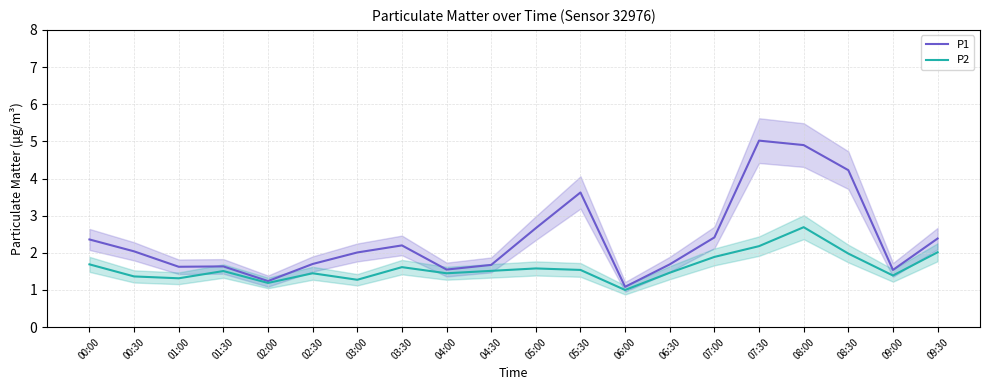

What is the average value of the P2 series?

1.6